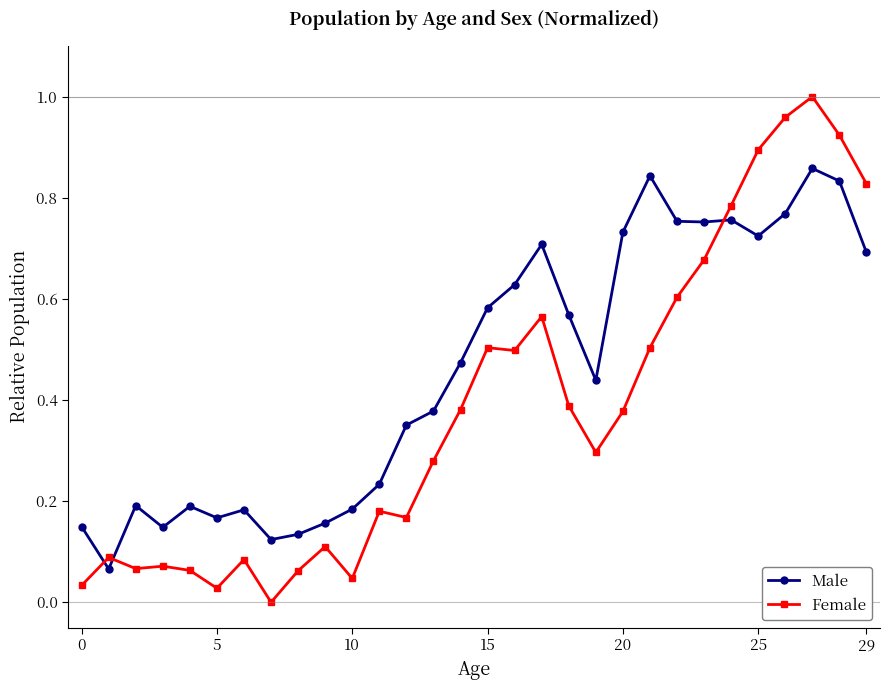

How many intersections are there between Male and Female?

3